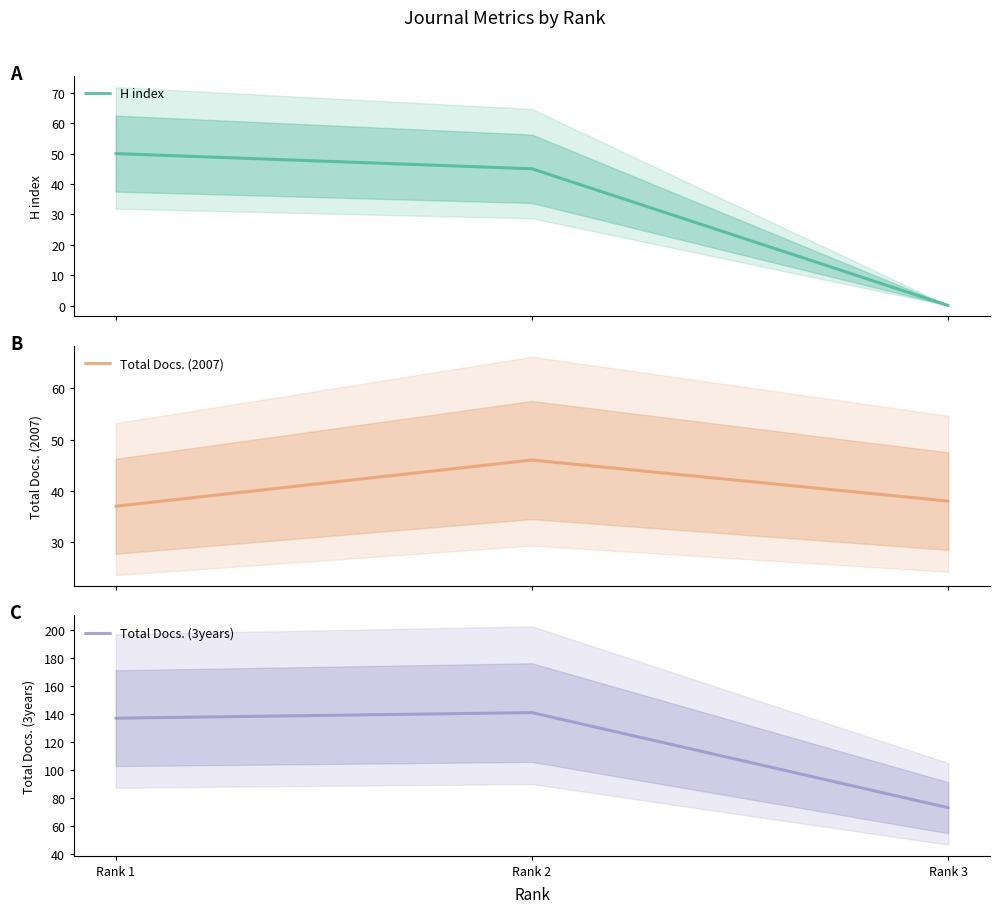

What is the value of the H index point at the 2nd from the left?

45